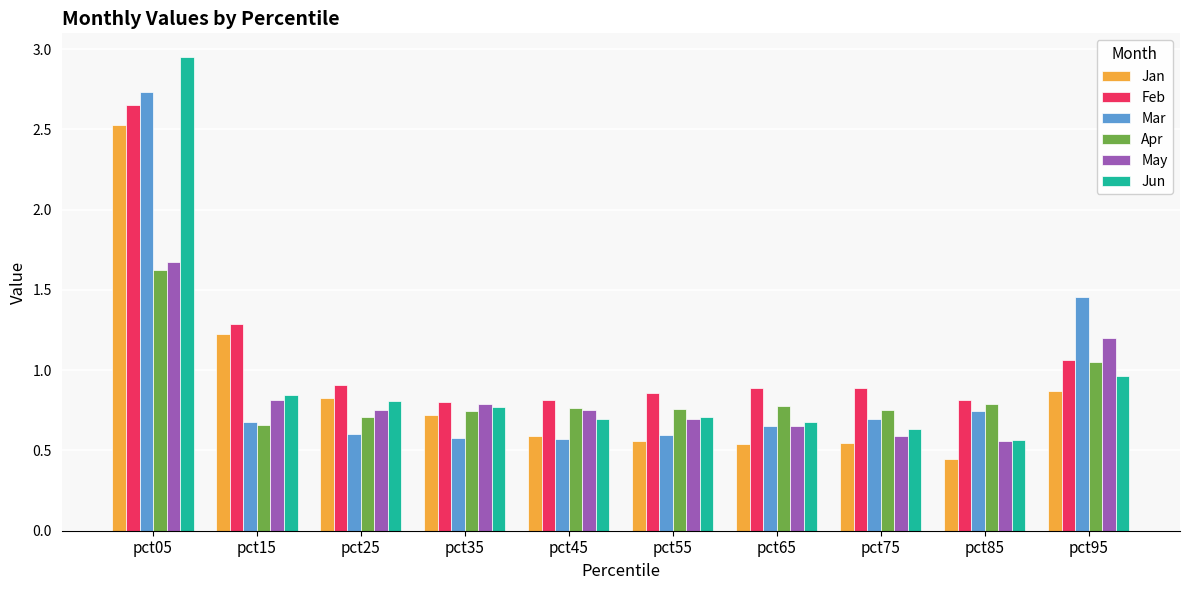

Rank the series by their maximum value, from highest to lowest.

Jun, Mar, Feb, Jan, May, Apr